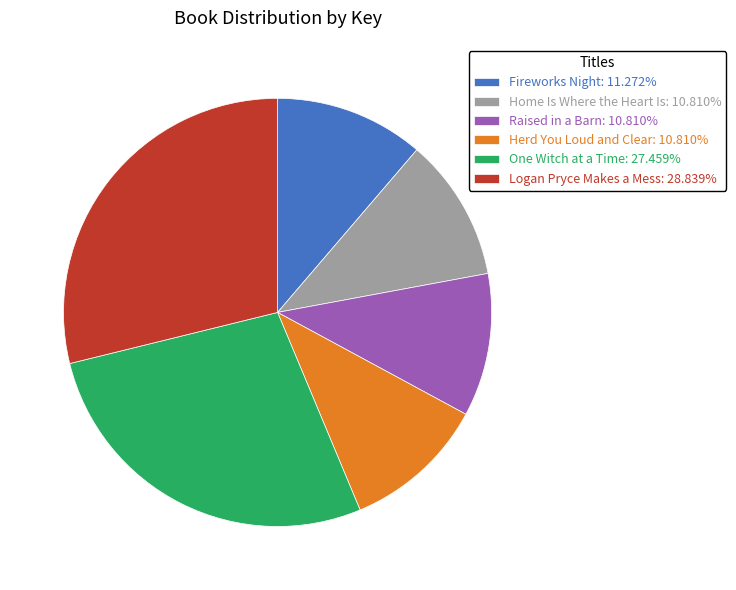

Is there a majority slice in this chart?

No